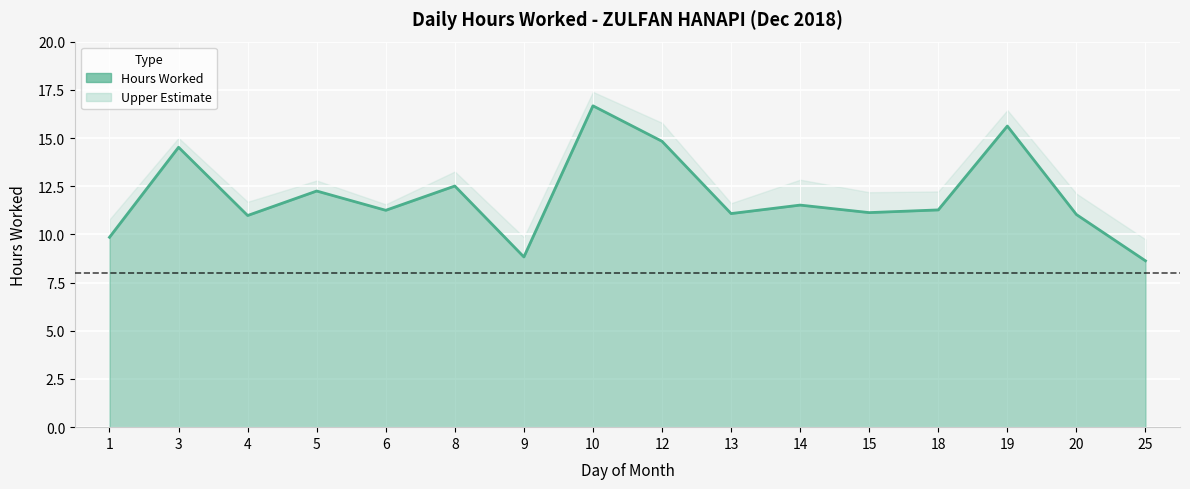

True or false: the data has more than 0 interior local peaks.

True